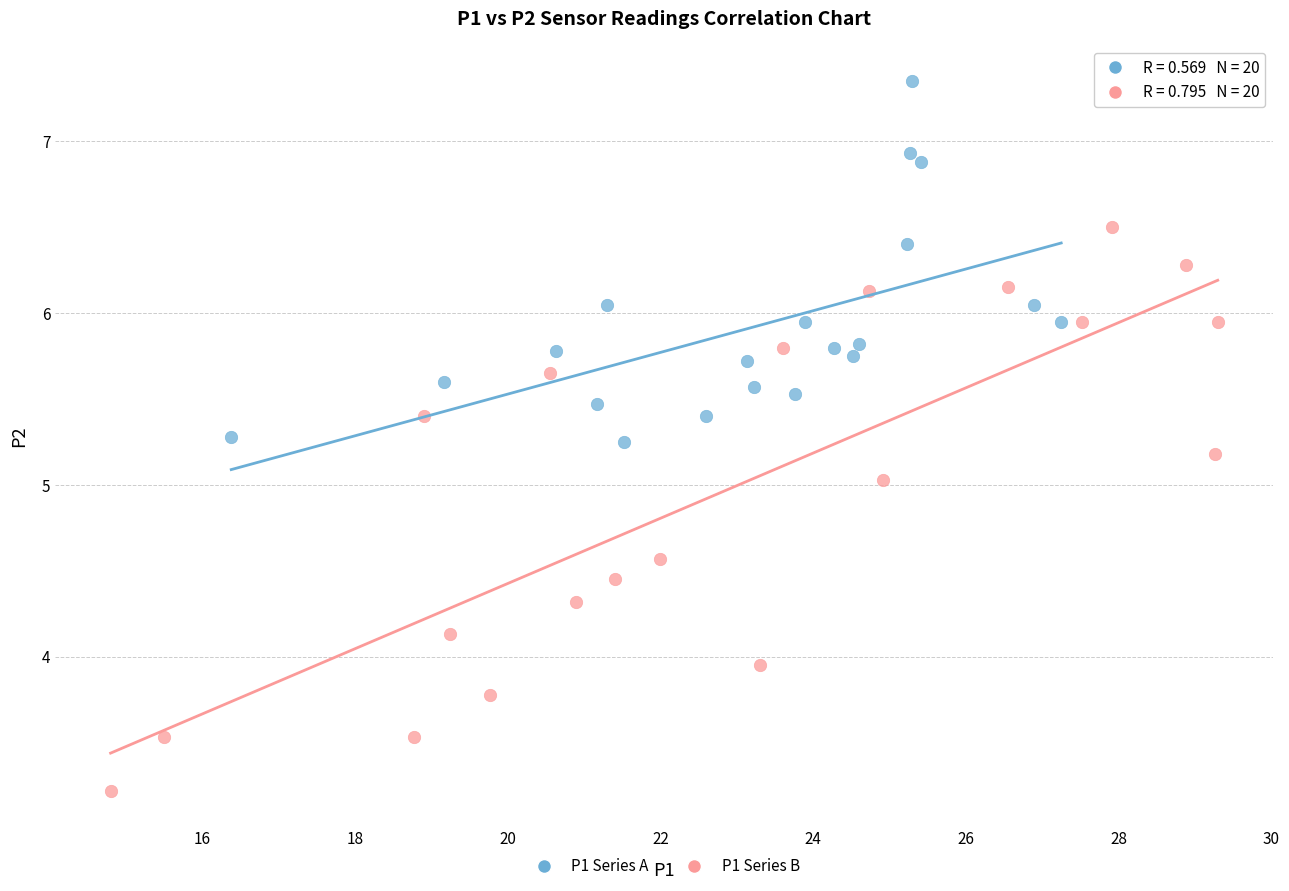

Which series has the widest spread of Y values?

P1 Series B